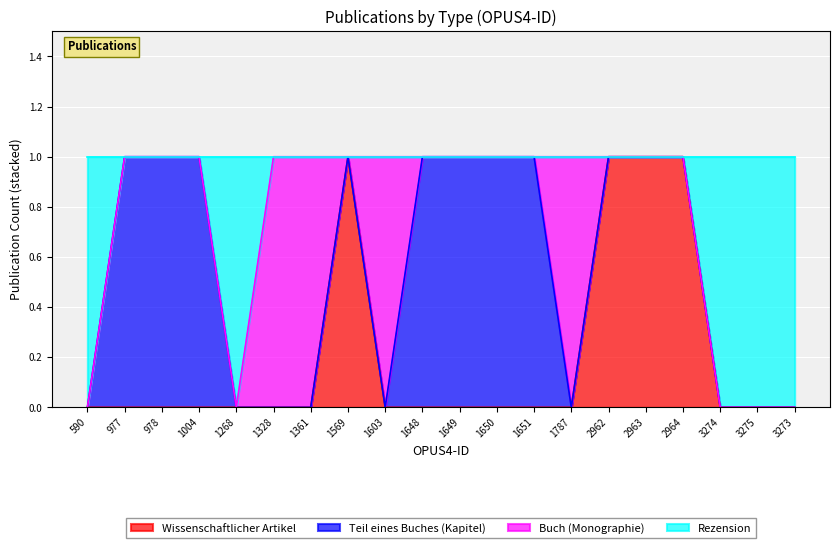

The value of Wissenschaftlicher Artikel at 3274 is 0. True or false?

True